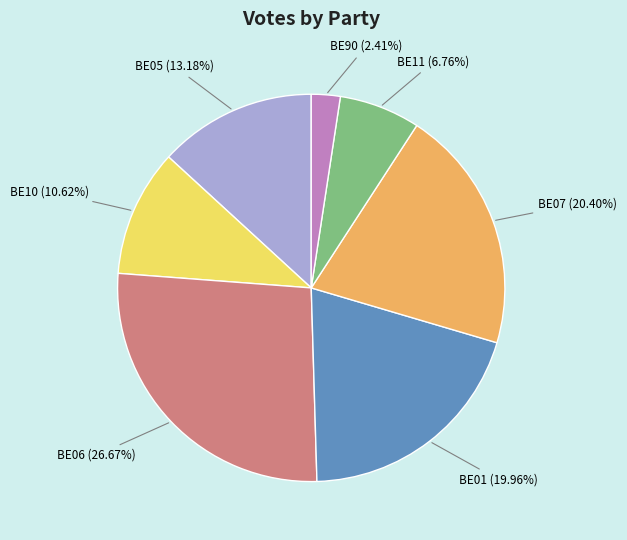

What percentage is the BE10 slice, to the nearest percent?

11%